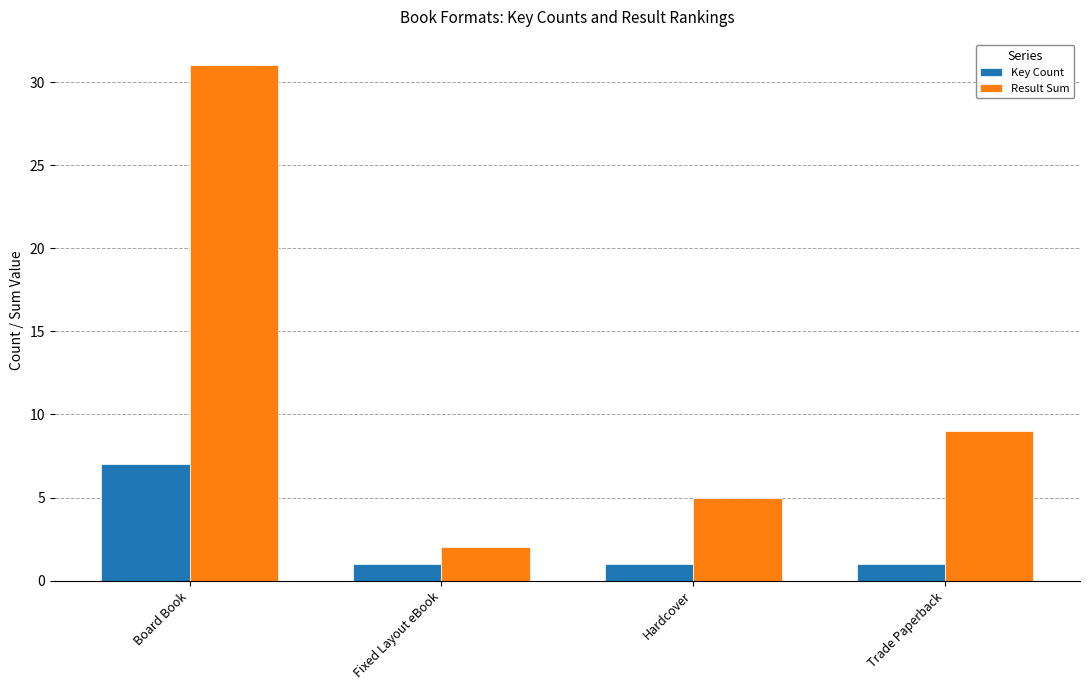

Reading left to right, extract all data points from this chart.

Key Count: Board Book=7	Fixed Layout eBook=1	Hardcover=1	Trade Paperback=1
Result Sum: Board Book=31	Fixed Layout eBook=2	Hardcover=5	Trade Paperback=9